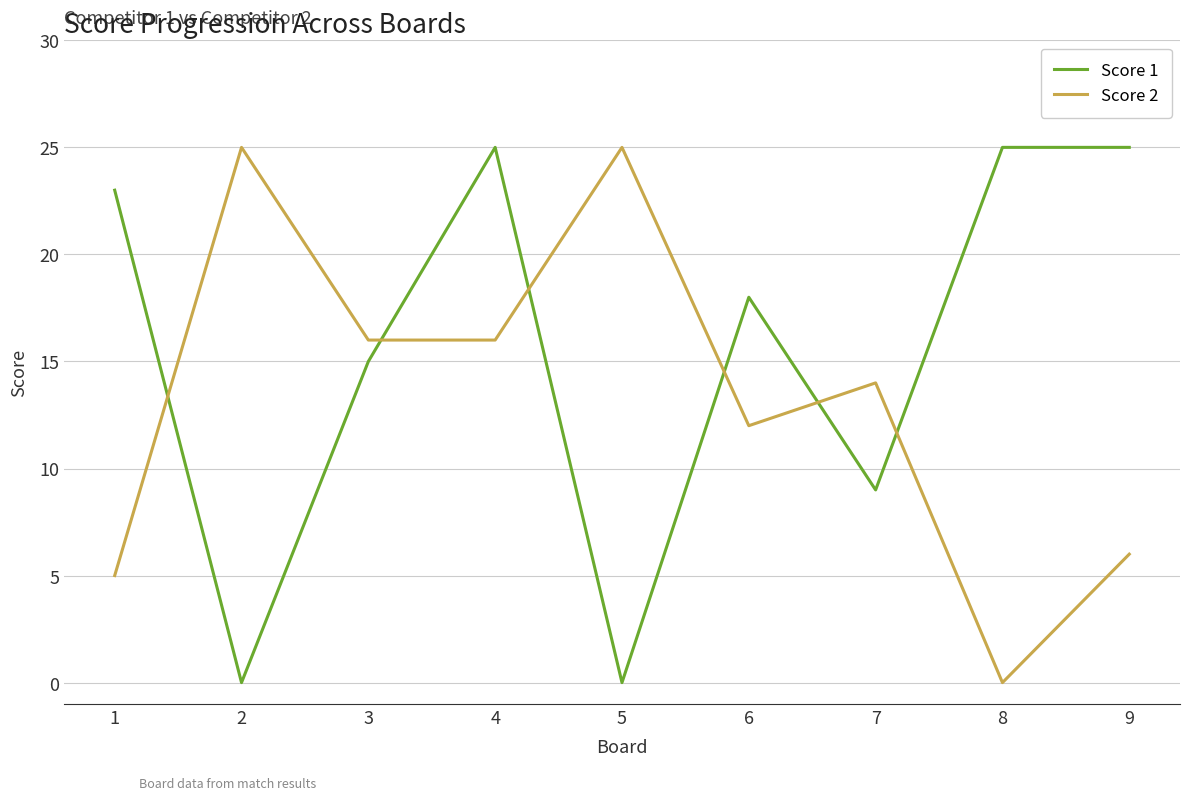

Which series changed the most between 4 and 6?

Score 1